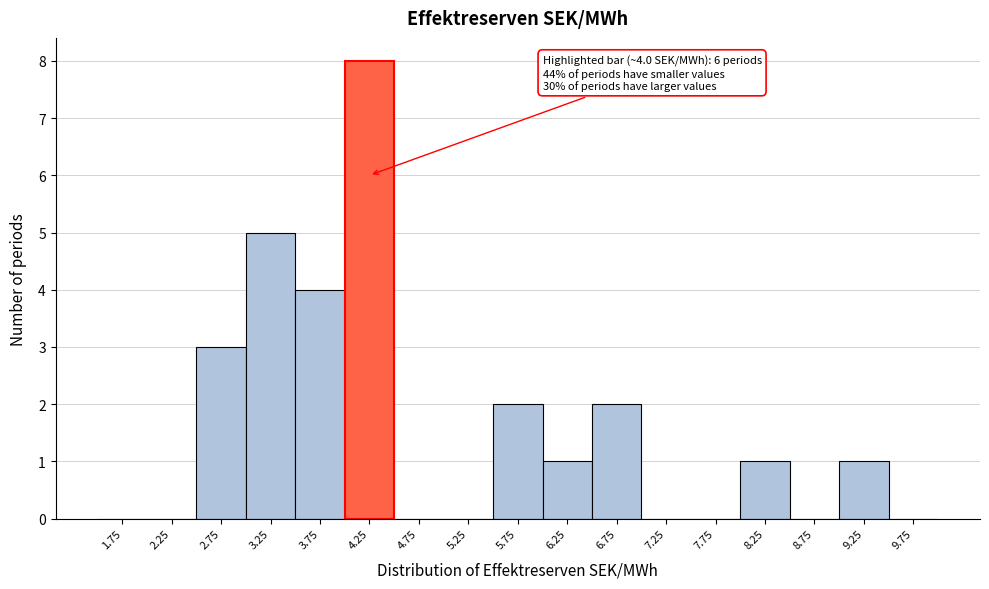

Over which range of the x-axis is the bar tallest?

4.0 to 4.5